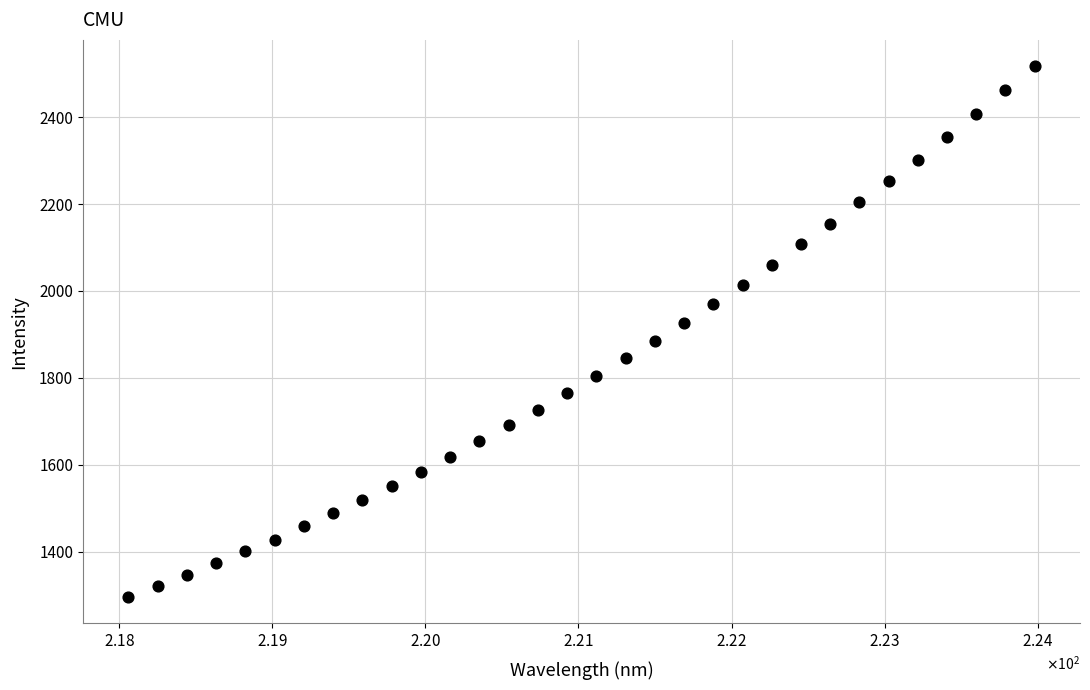

What is the range of Y values (max minus min)?

1220.5